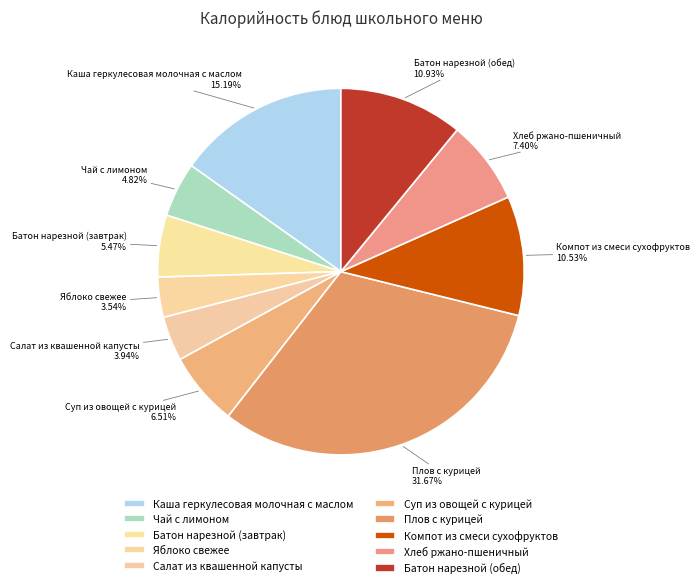

Is there any slice that represents more than half of the pie?

No